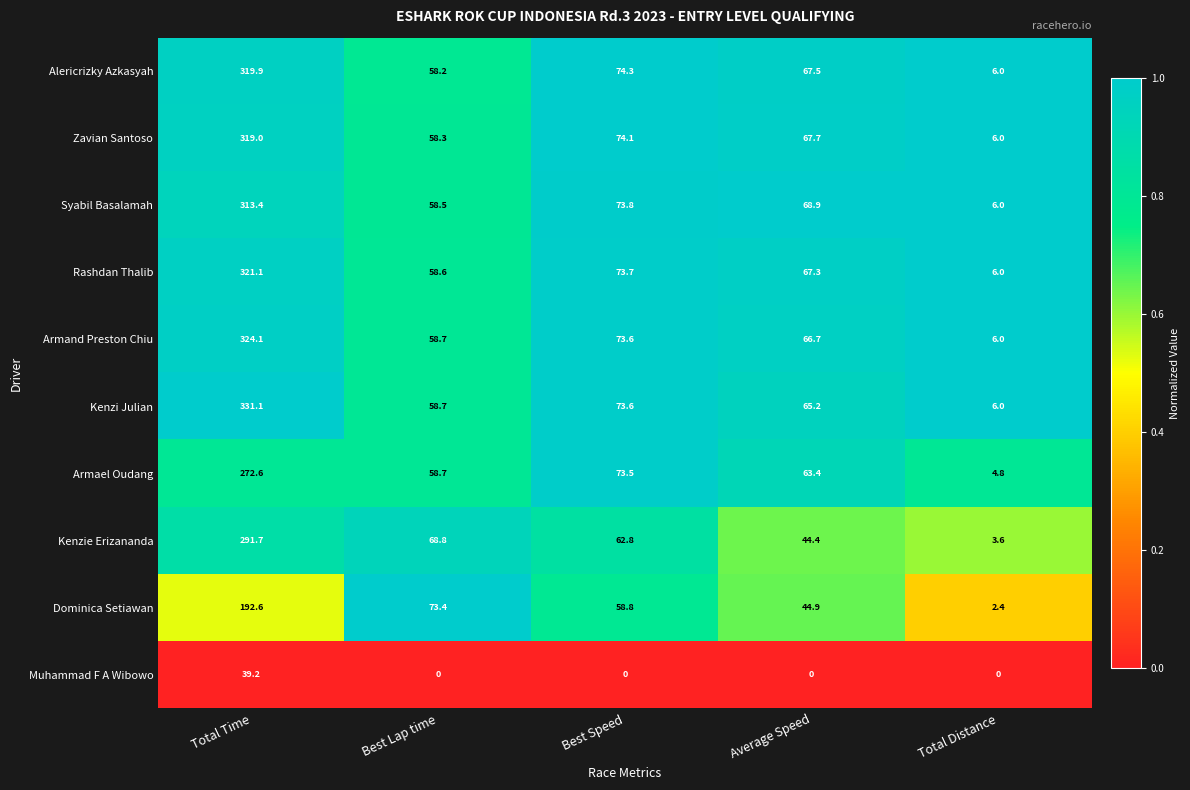

Read the Kenzie Erizananda value at Best Speed.

62.8